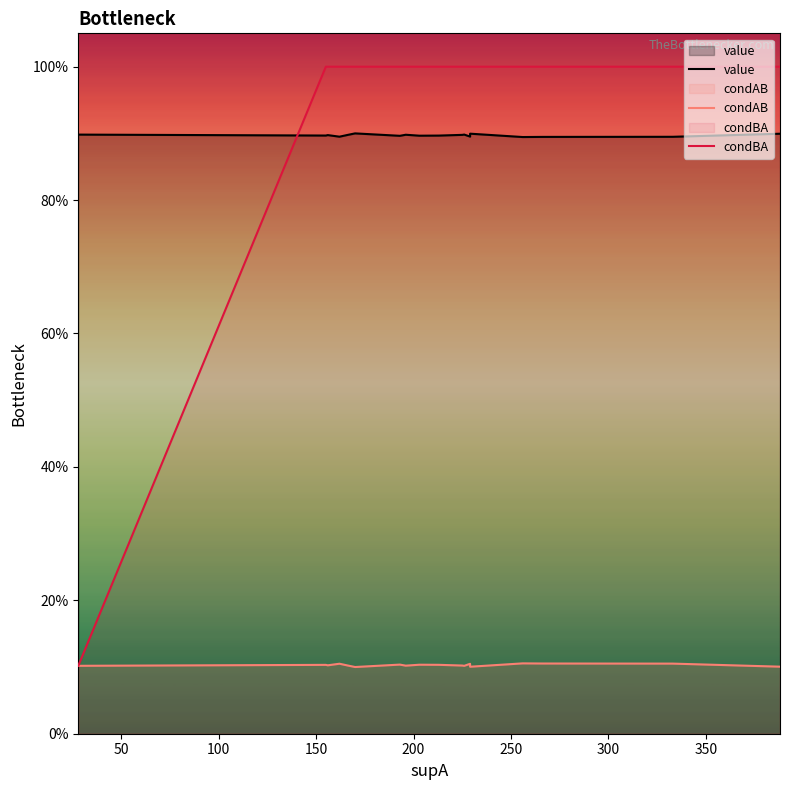

How many lines are shown in the chart?

3